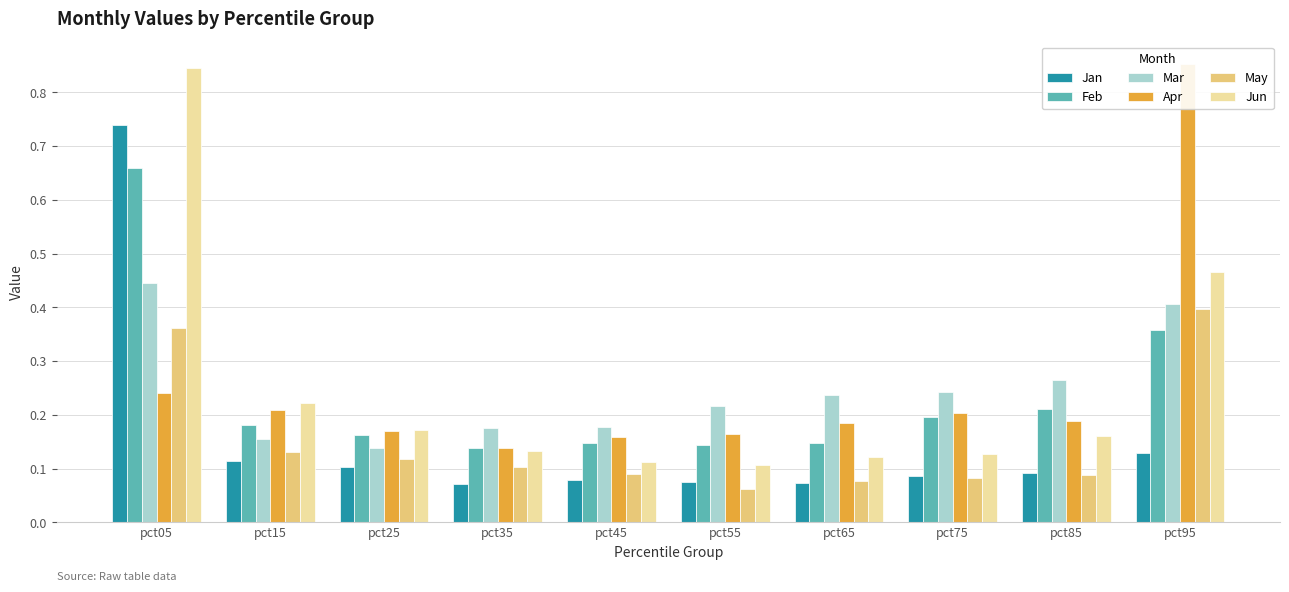

At which category is the sum across all series the highest?

pct05